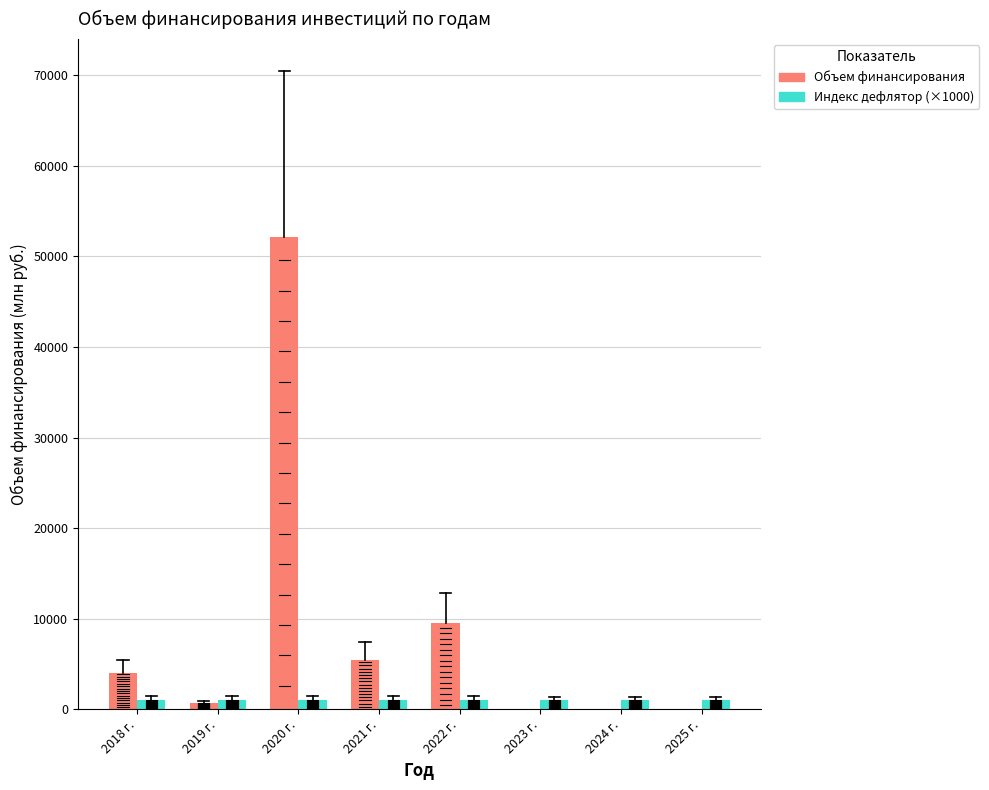

What is the sum of all Индекс дефлятор (×1000) values?

8425.0